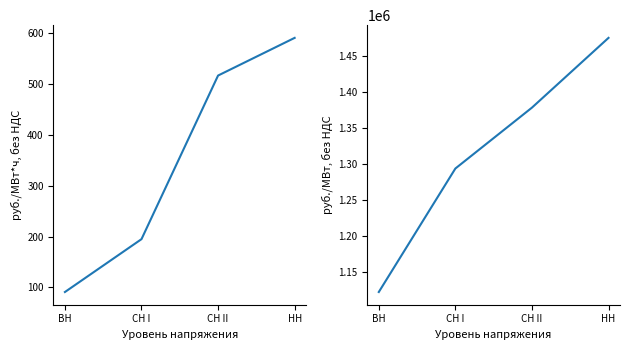

Between СН I and НН, which series saw the biggest shift?

Ставка за мощность (руб./МВт)